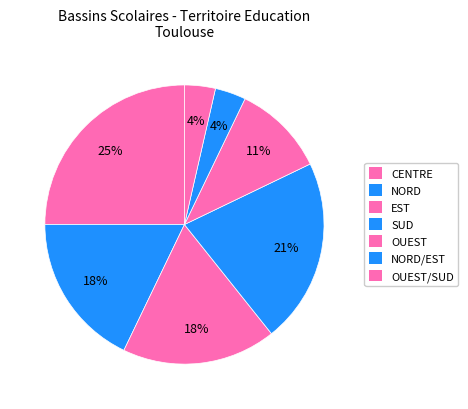

Is there a majority slice in this chart?

No